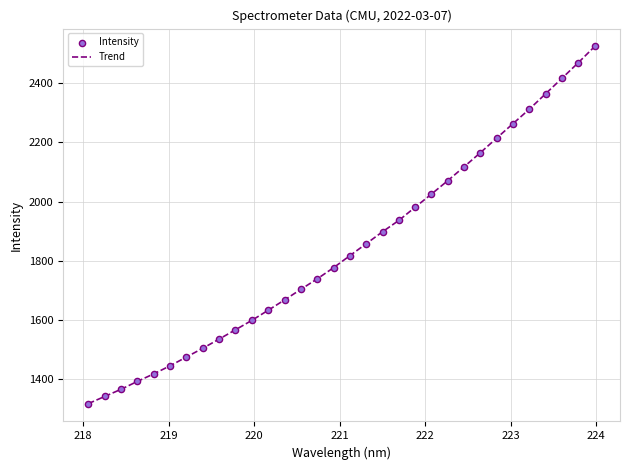

What is the maximum value shown in the chart?

2524.3